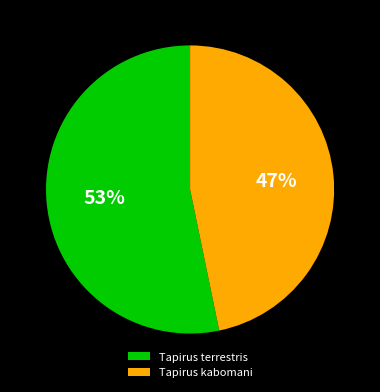

To the nearest percent, what is the average slice percentage?

50%